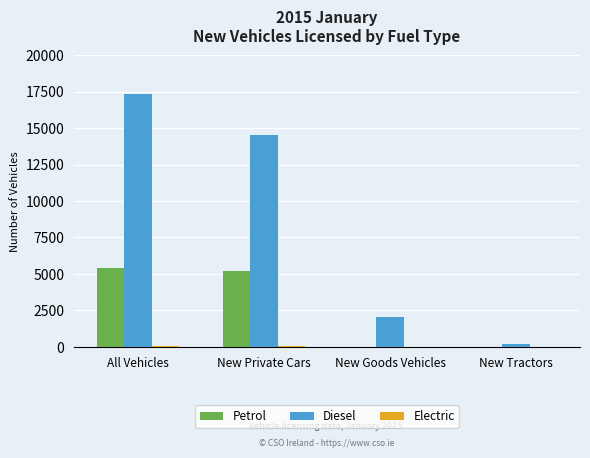

Which category has the highest value across all series?

All Vehicles